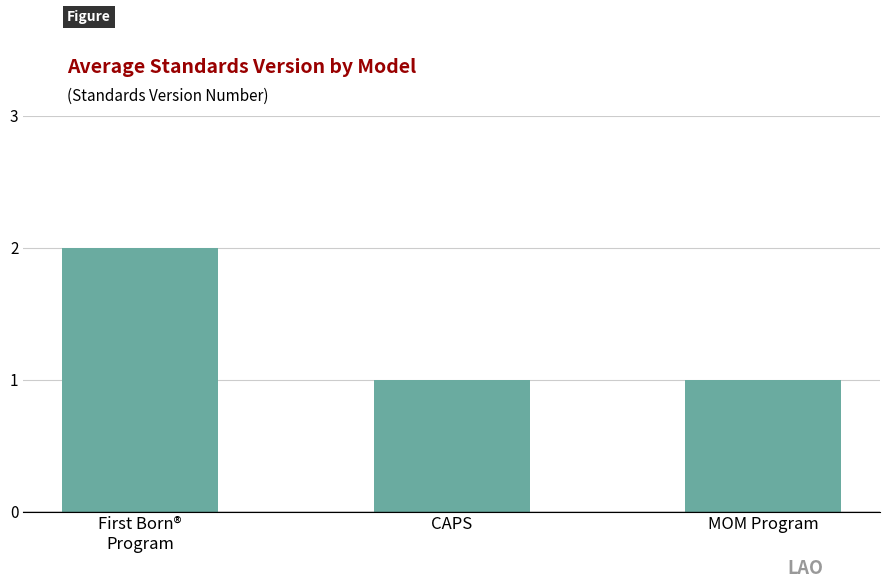

What is the average value?

1